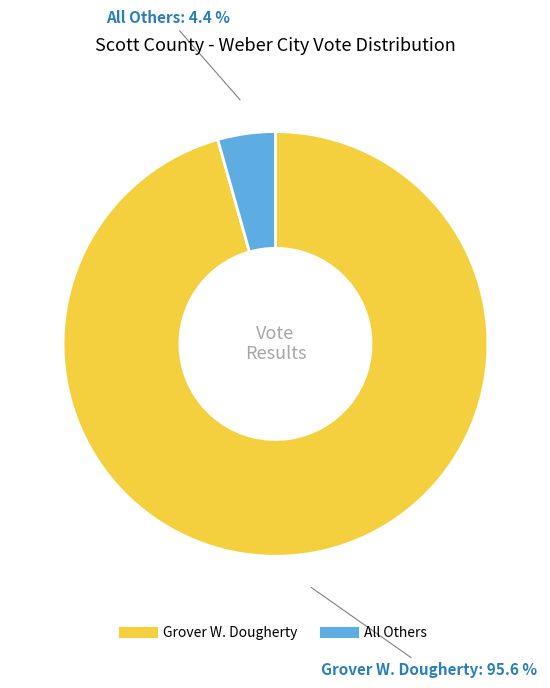

To the nearest percent, what is the difference between the largest and smallest slice percentages?

91%